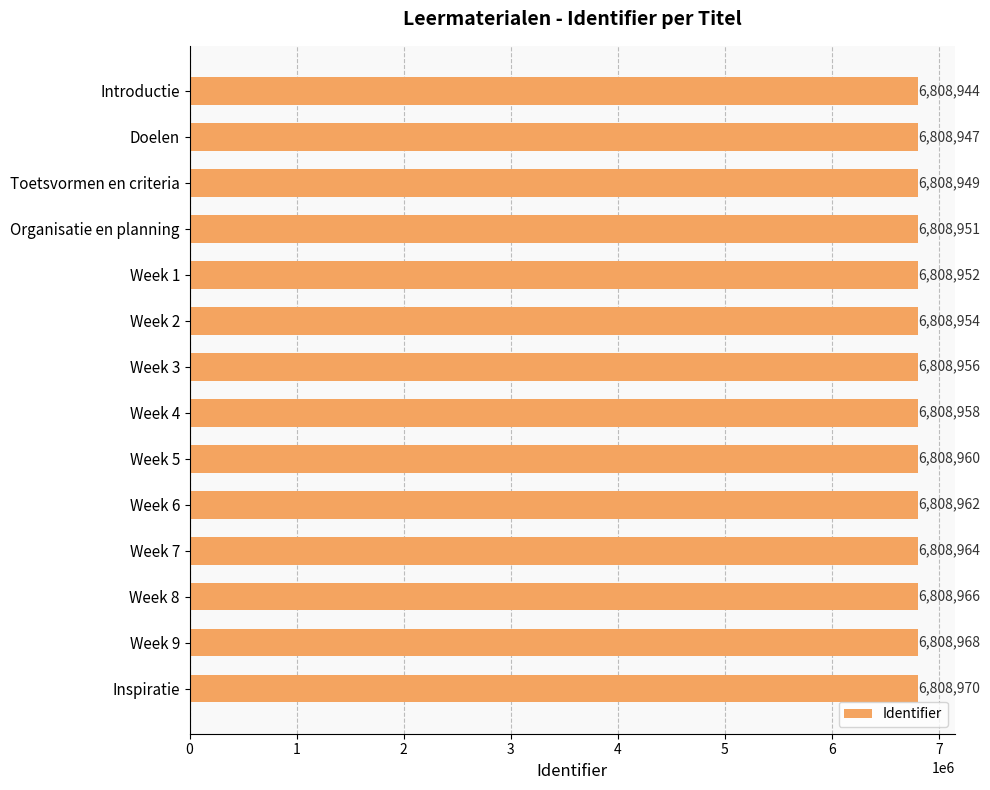

What is the difference between the maximum and minimum values?

26